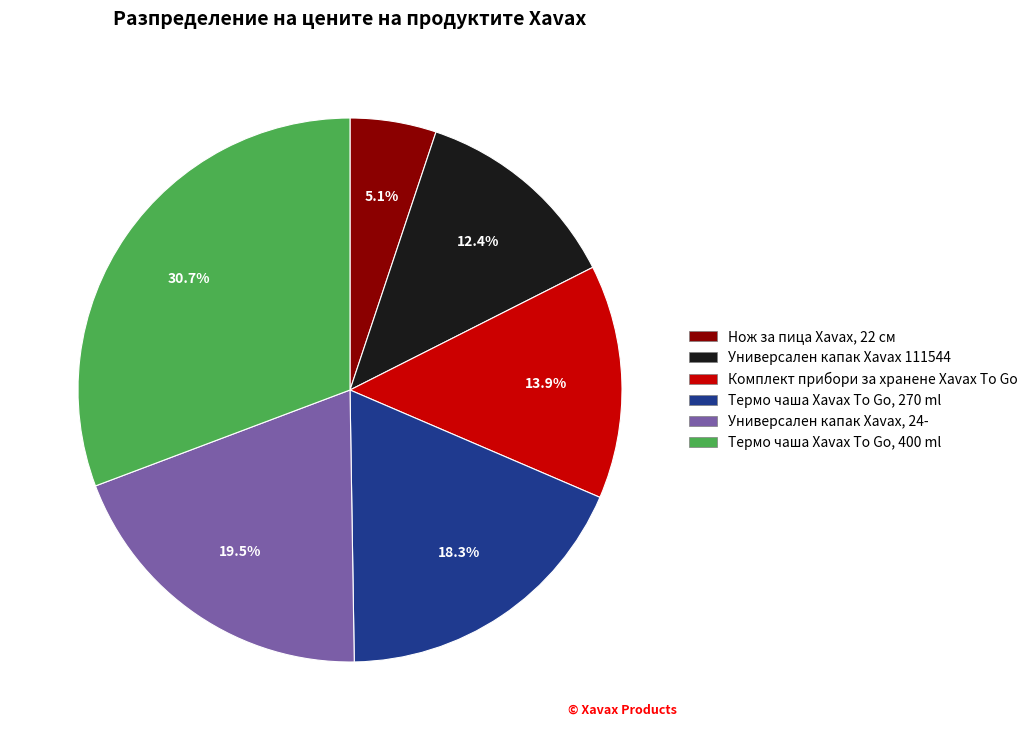

Approximately how many times larger is the value at Термо чаша Xavax To Go, 270 ml compared to Комплект прибори за хранене Xavax To Go?

1.3